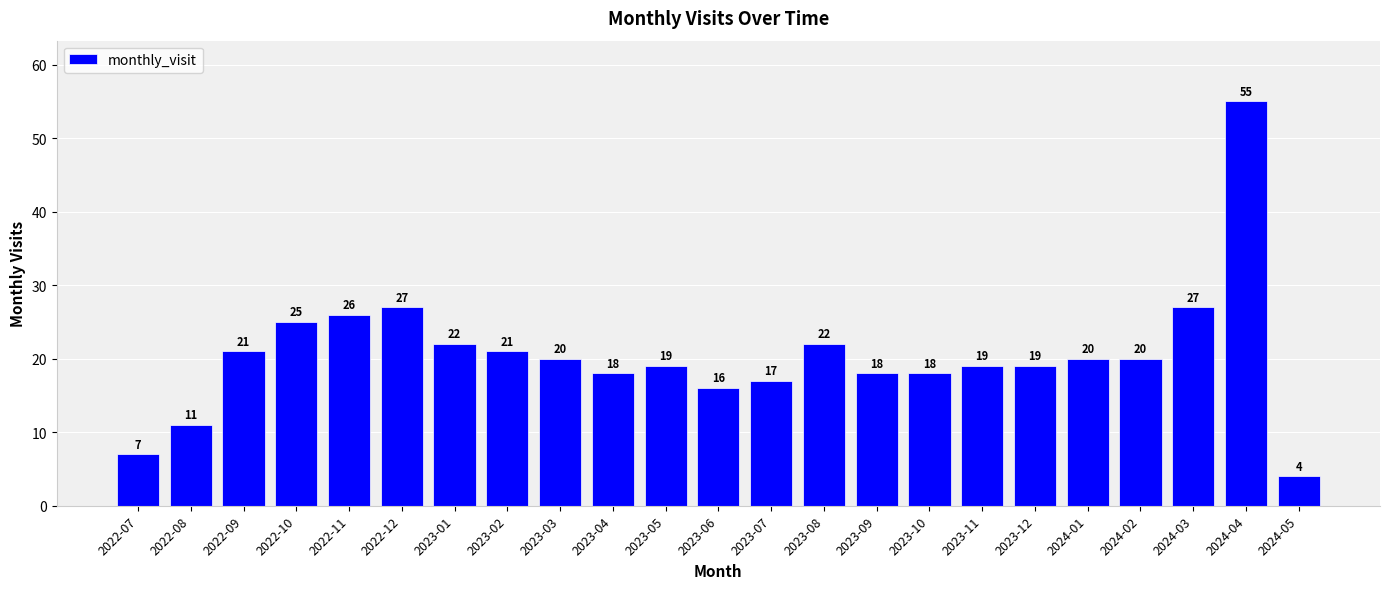

How many bars are there in total?

23